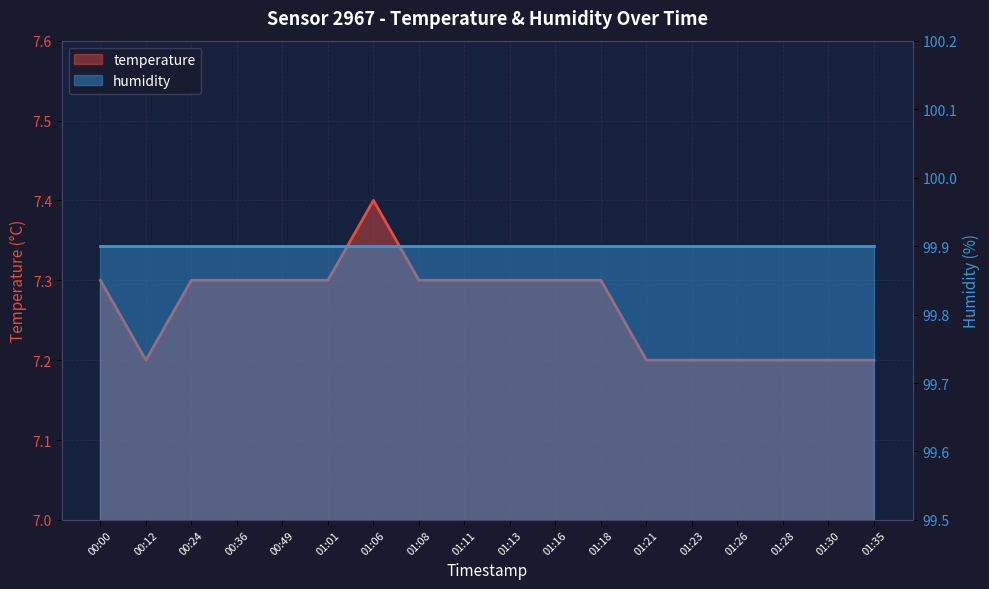

Reading left to right, what are all the values shown in this chart?

7.3	7.2	7.3	7.3	7.3	7.3	7.4	7.3	7.3	7.3	7.3	7.3	7.2	7.2	7.2	7.2	7.2	7.2